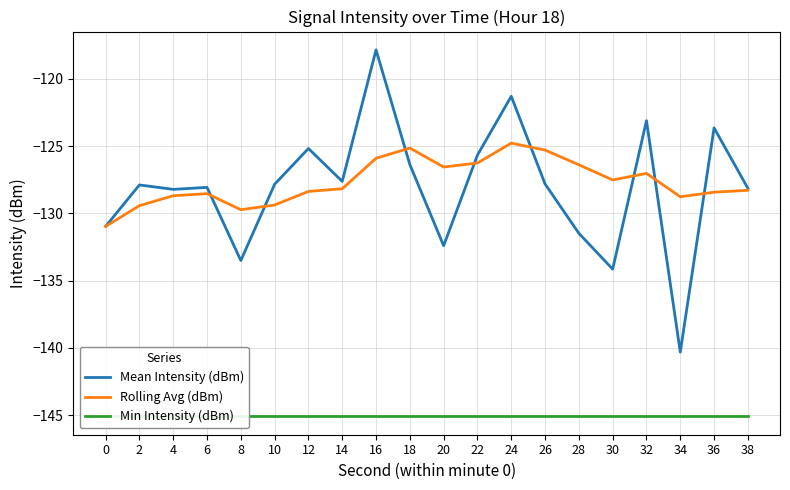

Where is Mean Intensity (dBm) nearest to the value -129?

4